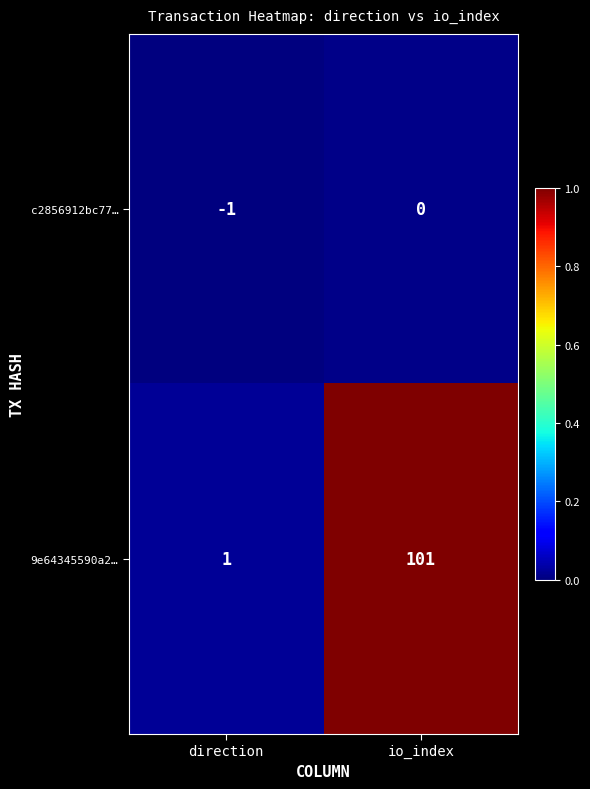

Which series has the largest range (max minus min)?

9e64345590a2…